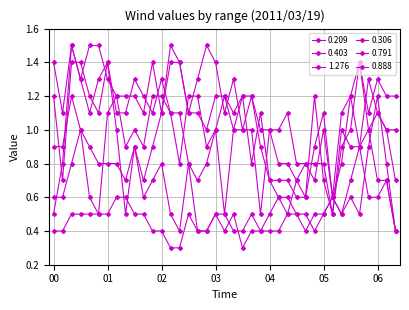

What is the label of the 4th point from the right?

05:50